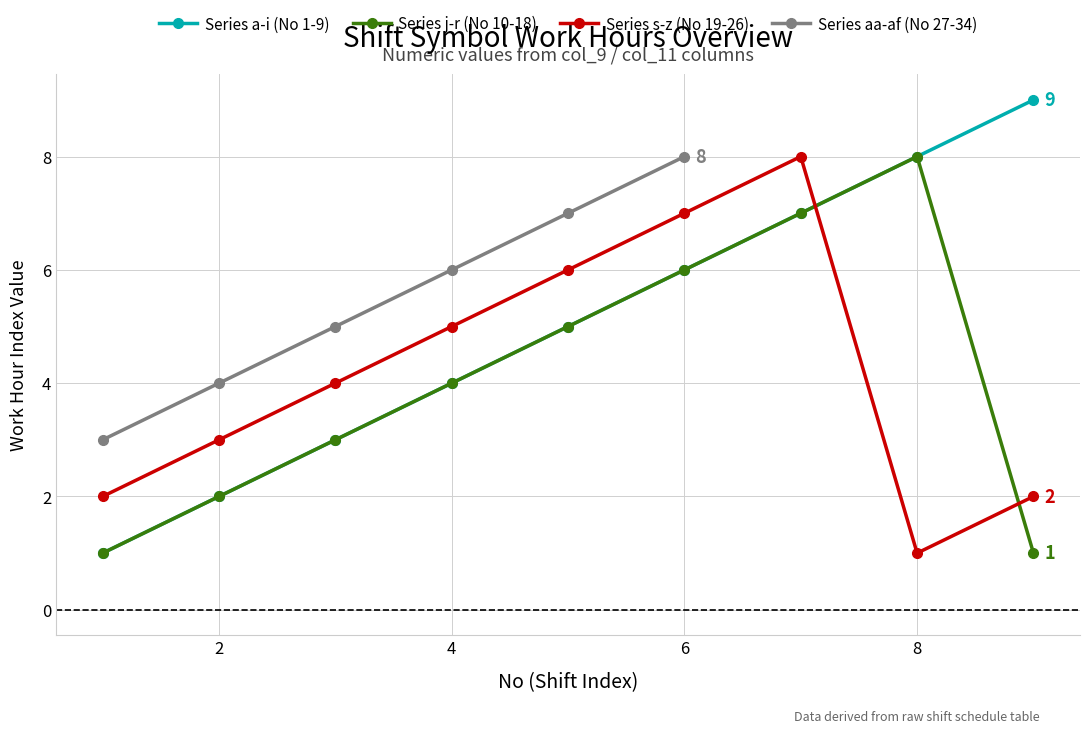

What is the highest value of the Series s-z (No 19-26) series?

8